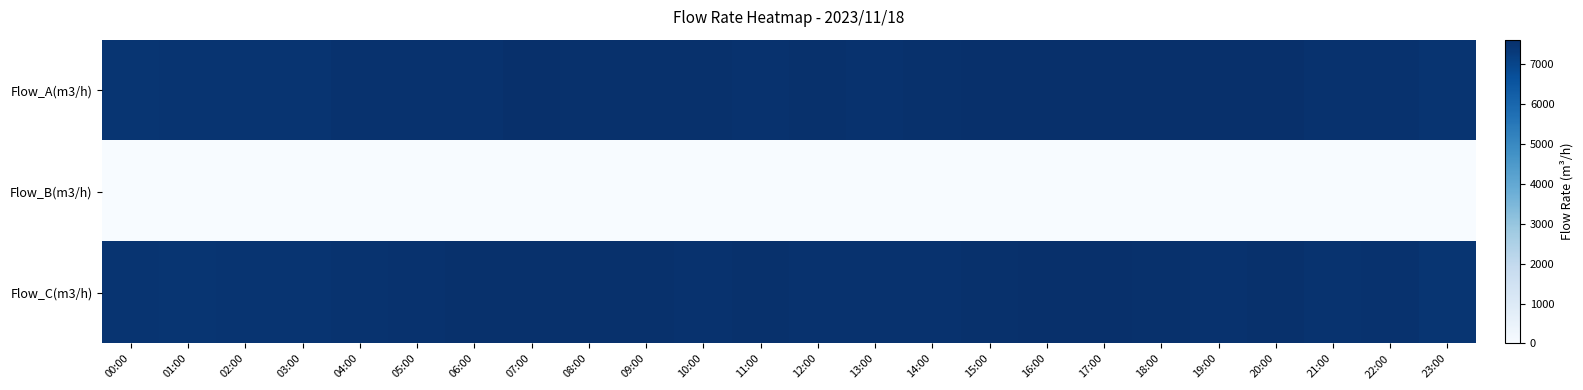

What is the total value across all series at 18:00?

15150